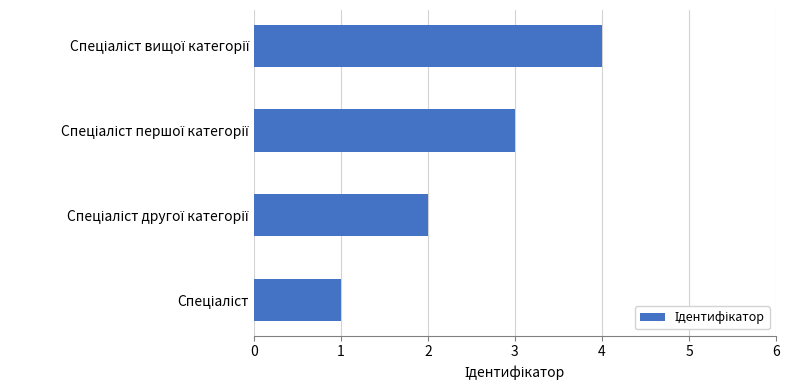

What is the maximum value shown in the chart?

4